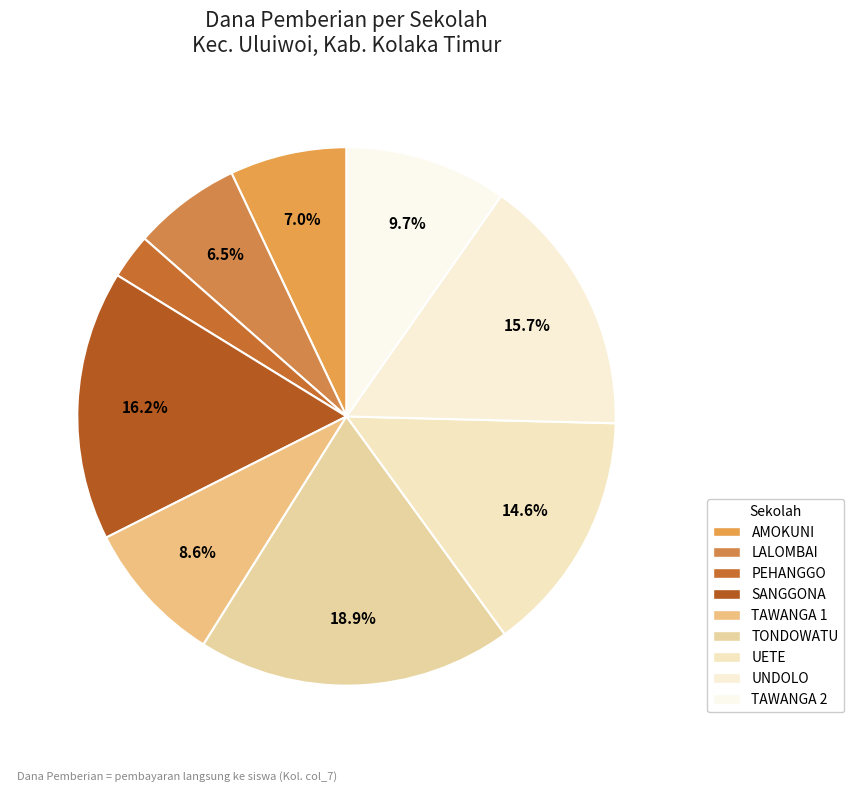

Is there any slice that represents more than half of the pie?

No